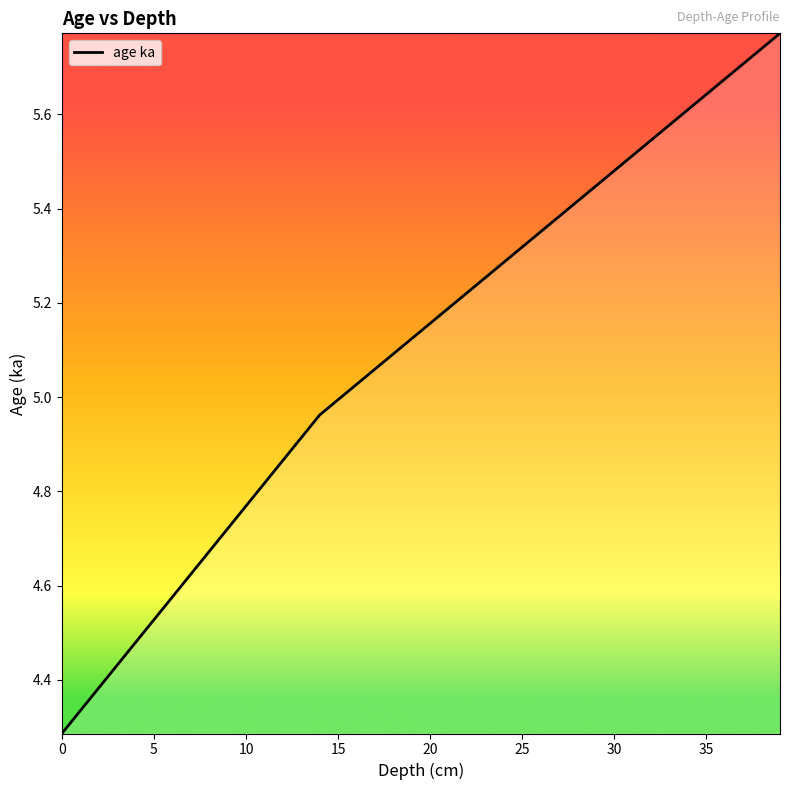

What is the difference between the maximum and minimum values?

1.5